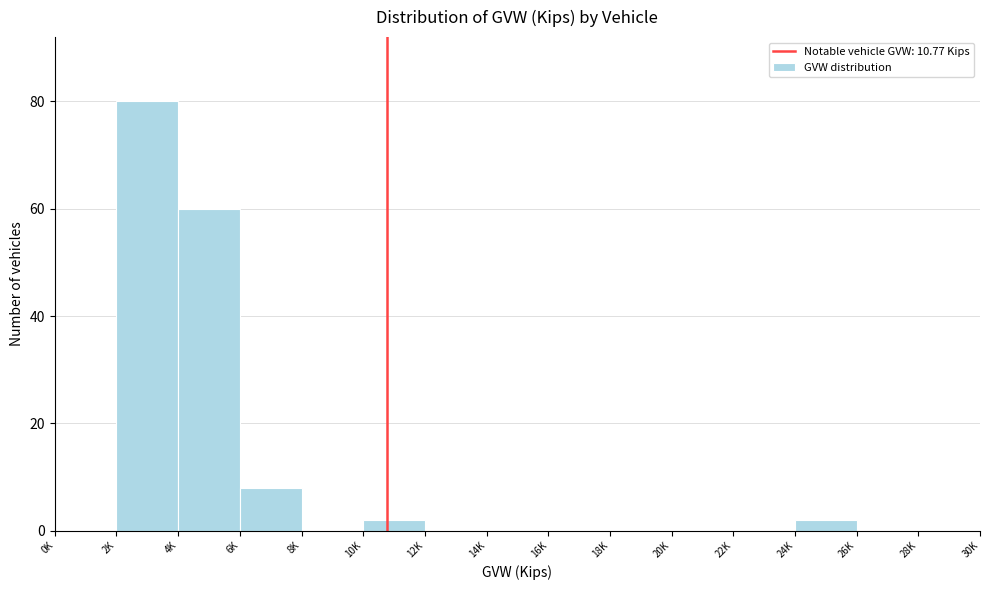

Reading left to right, extract all data points from this chart.

0K=0	2K=80	4K=60	6K=8	8K=0	10K=2	12K=0	14K=0	16K=0	18K=0	20K=0	22K=0	24K=2	26K=0	28K=0